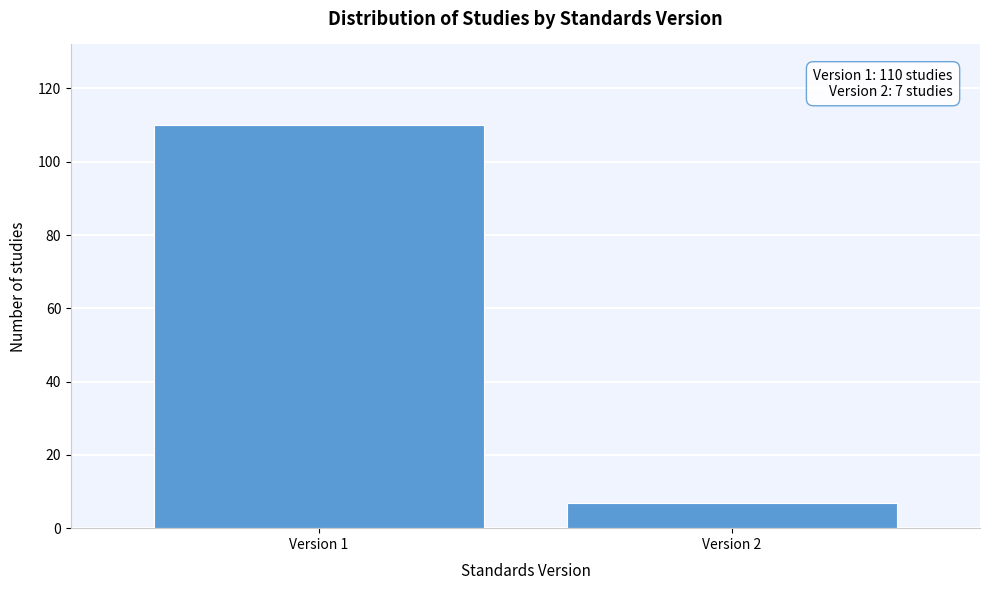

Reading left to right, transcribe all the data shown in this chart.

Version 1=110	Version 2=7